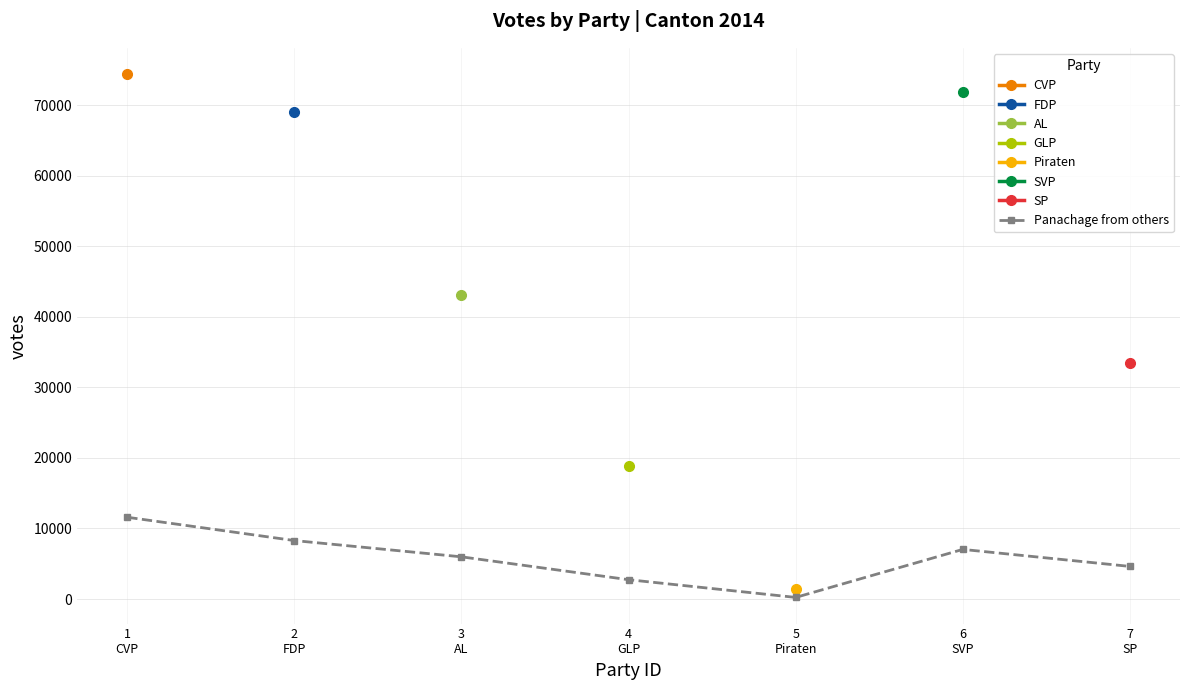

At which category does the data reach its first local valley?

5
Piraten